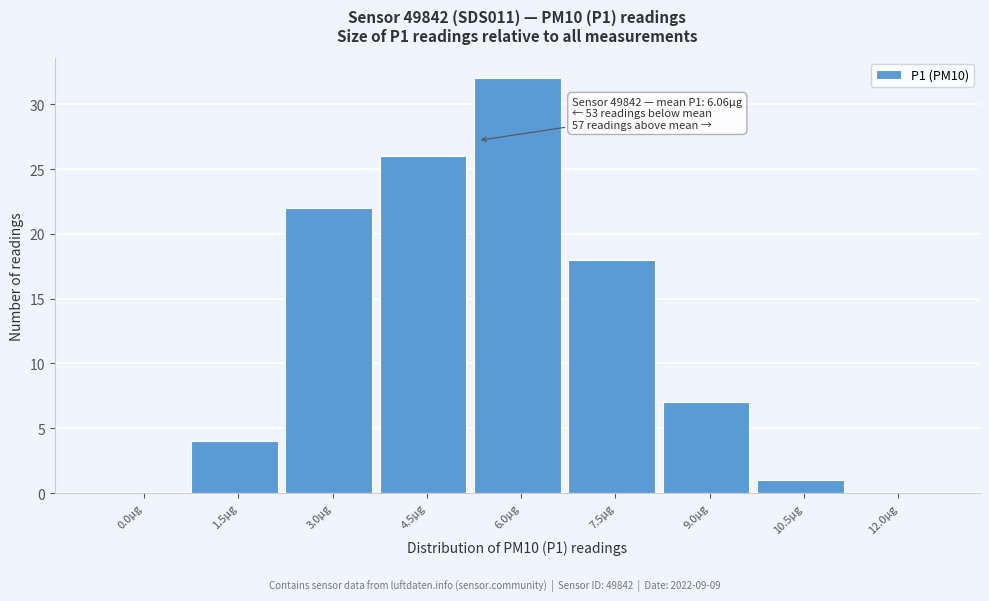

Reading left to right, extract all data points from this chart.

0.0µg=0	1.5µg=4	3.0µg=22	4.5µg=26	6.0µg=32	7.5µg=18	9.0µg=7	10.5µg=1	12.0µg=0